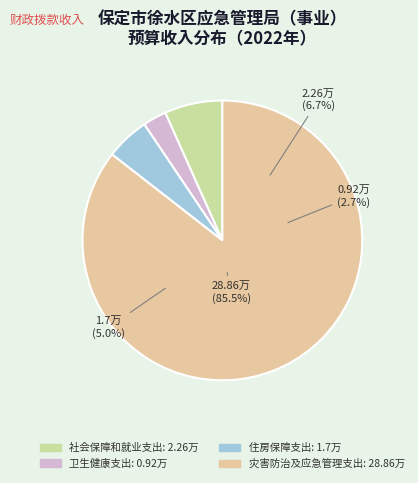

To the nearest percent, what portion does 住房保障支出 represent?

5%